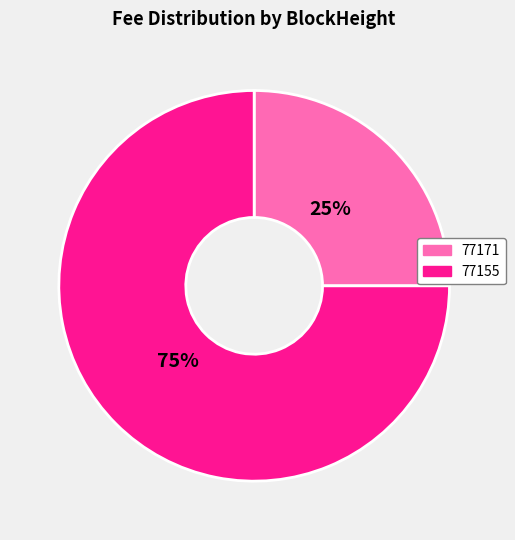

Count the number of slices in the pie.

2